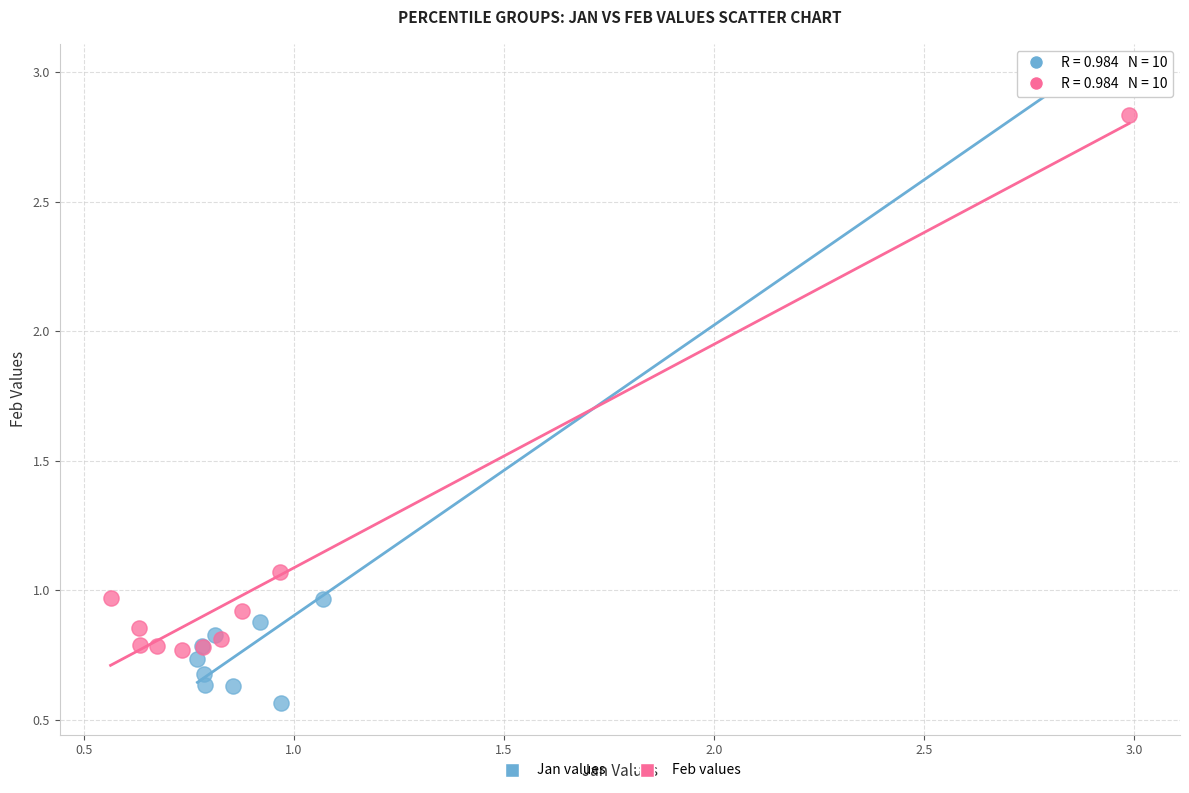

What are all the series names shown in the legend?

Jan values, Feb values